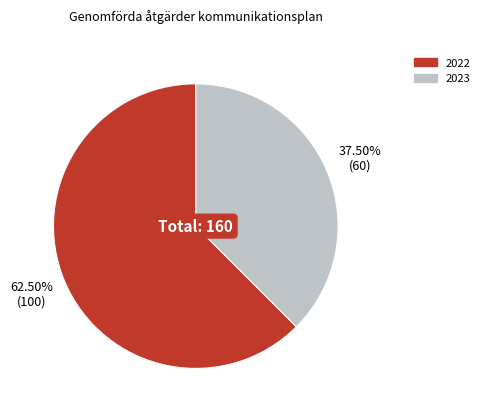

To the nearest percent, what is the combined percentage of 2023 and 2022?

100%